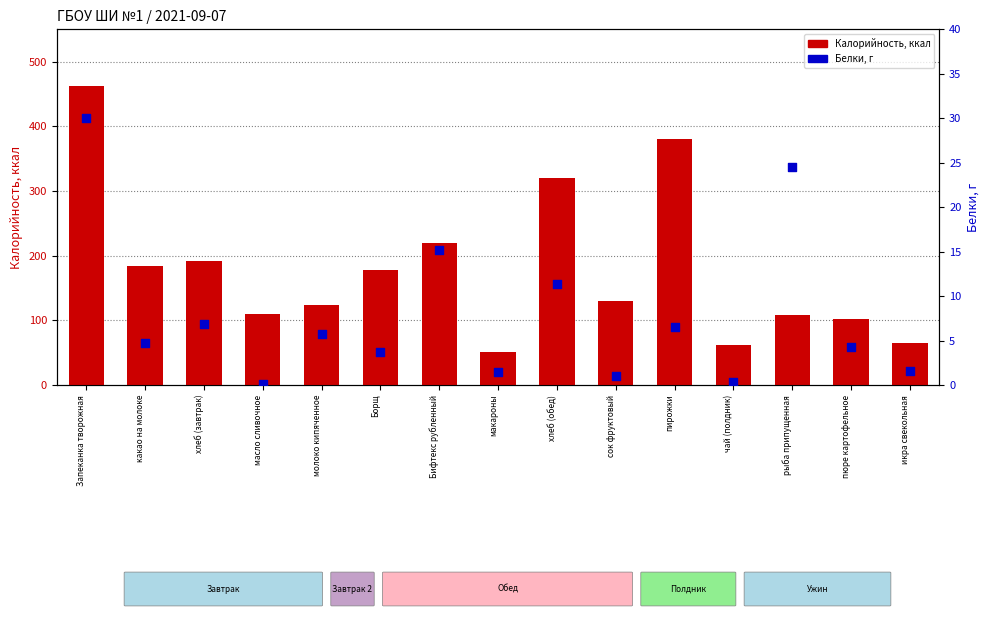

Which series has the largest Y range (max minus min)?

Калорийность